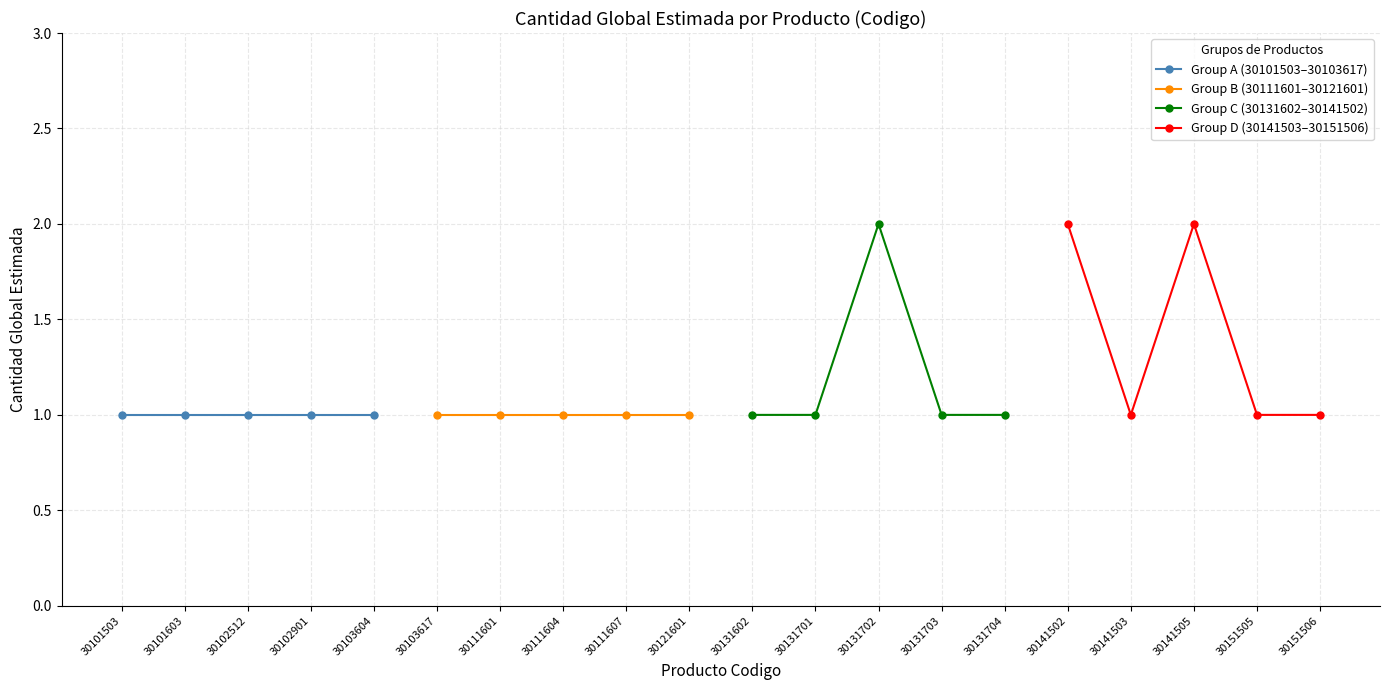

The Group A (30101503–30103617) series shows 1 at 30103604. True or false?

True